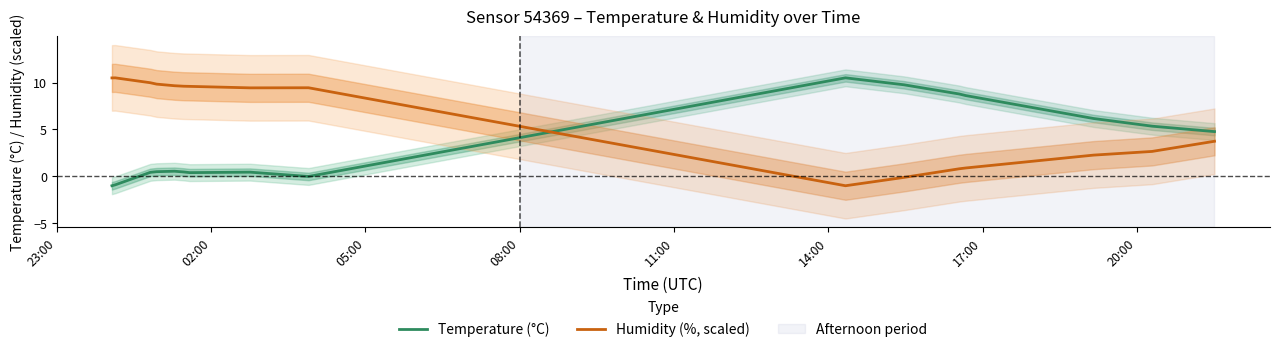

Count the number of categories in the chart.

16